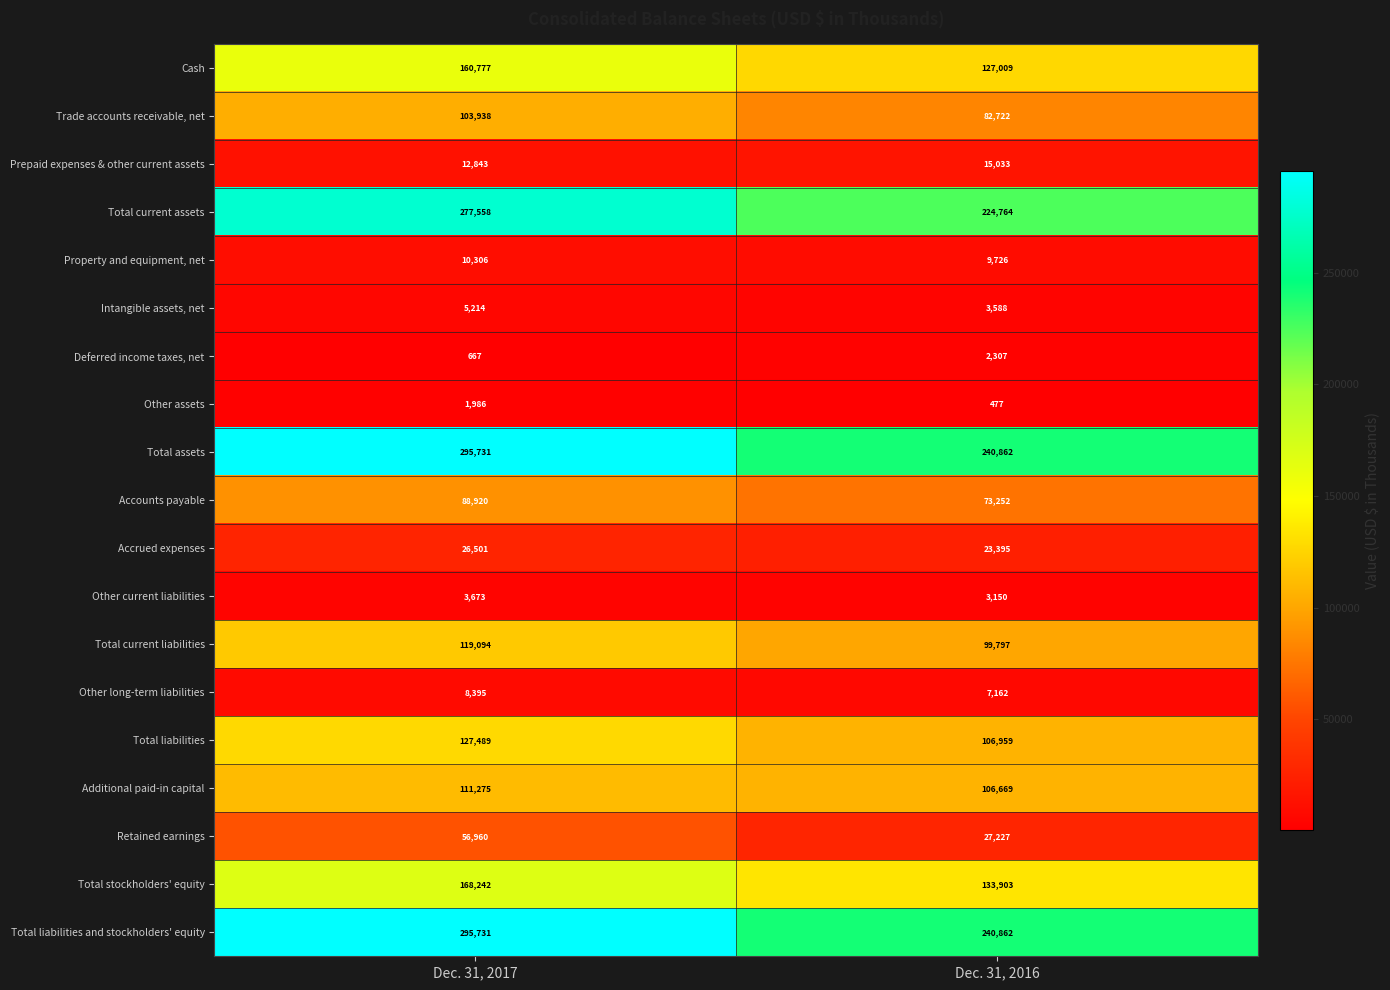

At which category is the sum across all series the highest?

Dec. 31, 2017